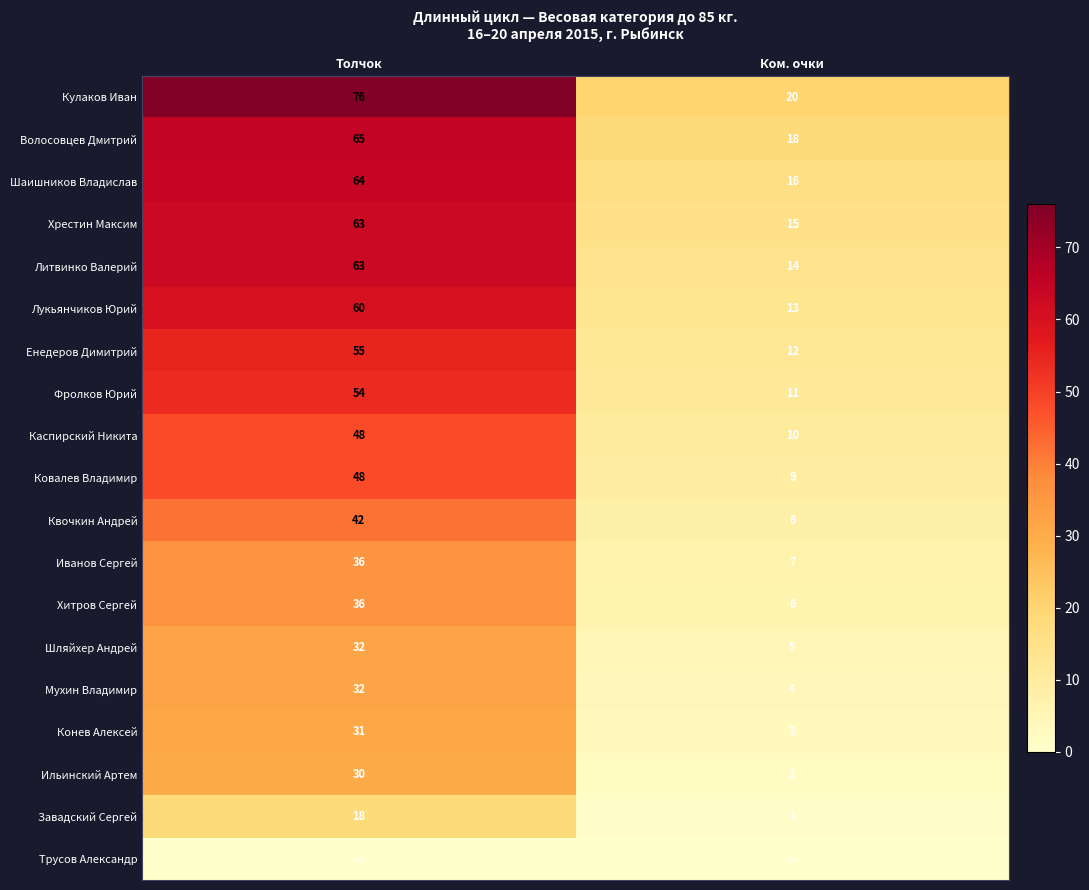

Which label corresponds to the smallest value in the chart?

Толчок